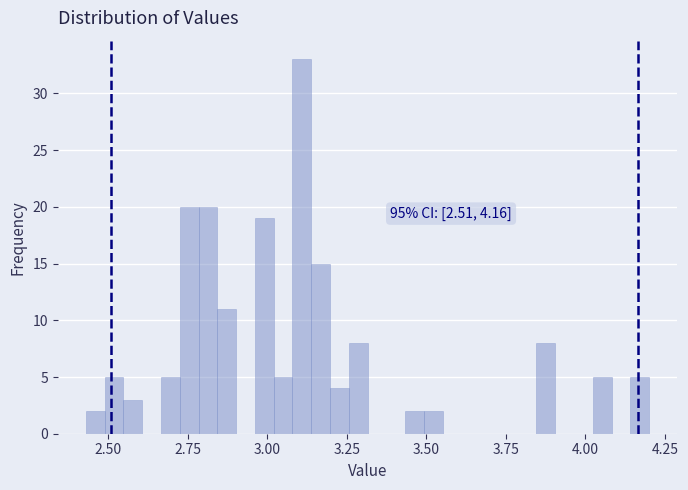

Read against the x-axis, roughly where is the centre of the tallest bar?

3.10